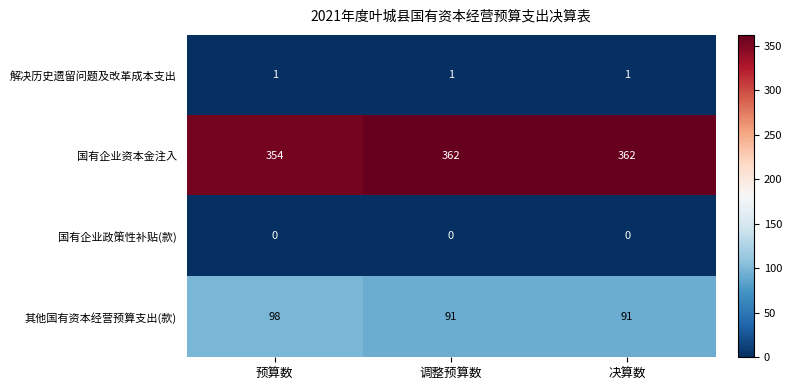

What is the spread (max minus min) of values at 预算数?

354